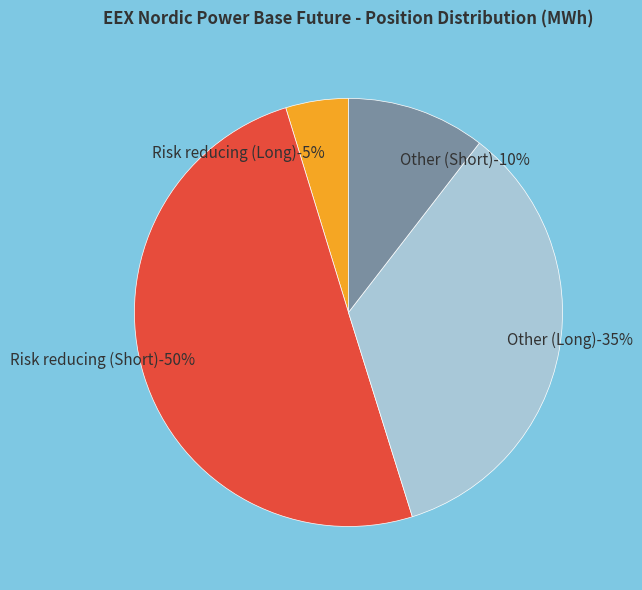

Combined, what portion of the pie is Risk reducing (Short) and Other (Long)?

84.8%